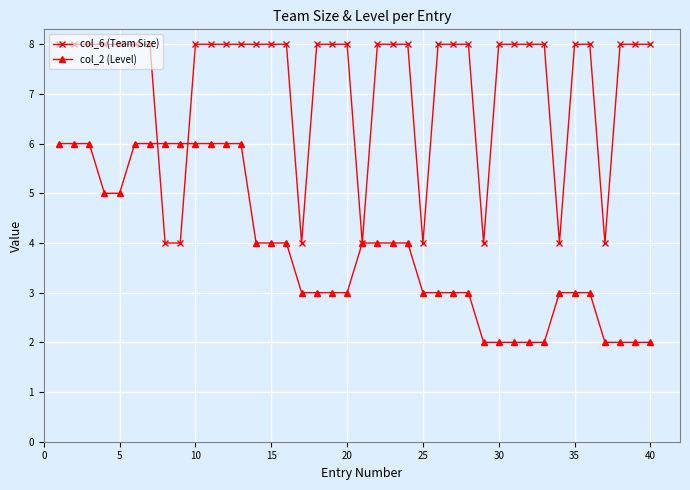

Which series has the largest total across all categories?

col_6 (Team Size)